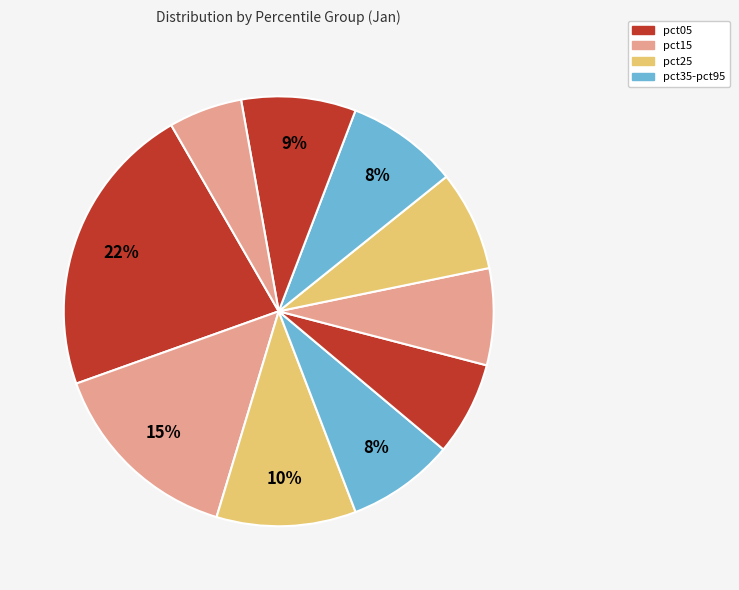

How many slices are in this pie chart?

10